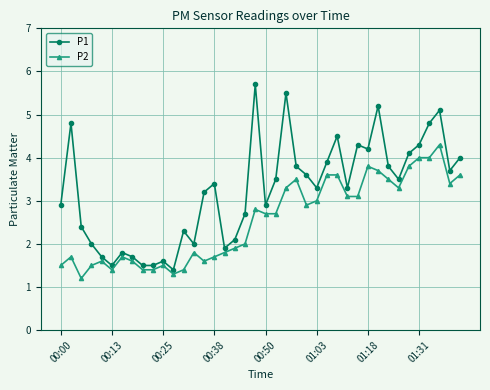

List the series in order of their peak value, highest first.

P1, P2